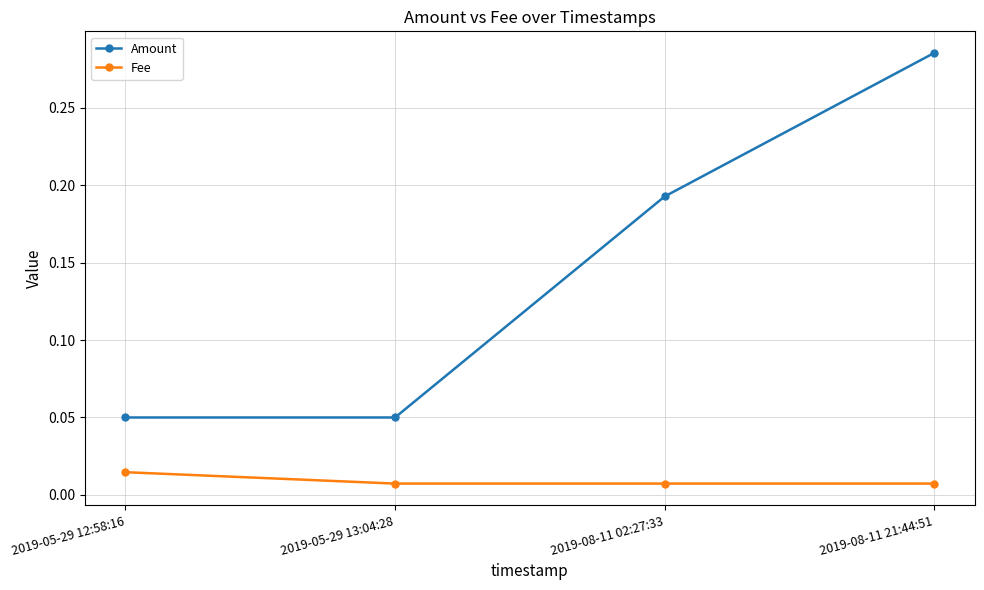

Count the Amount values in the range 0 to 1.

4